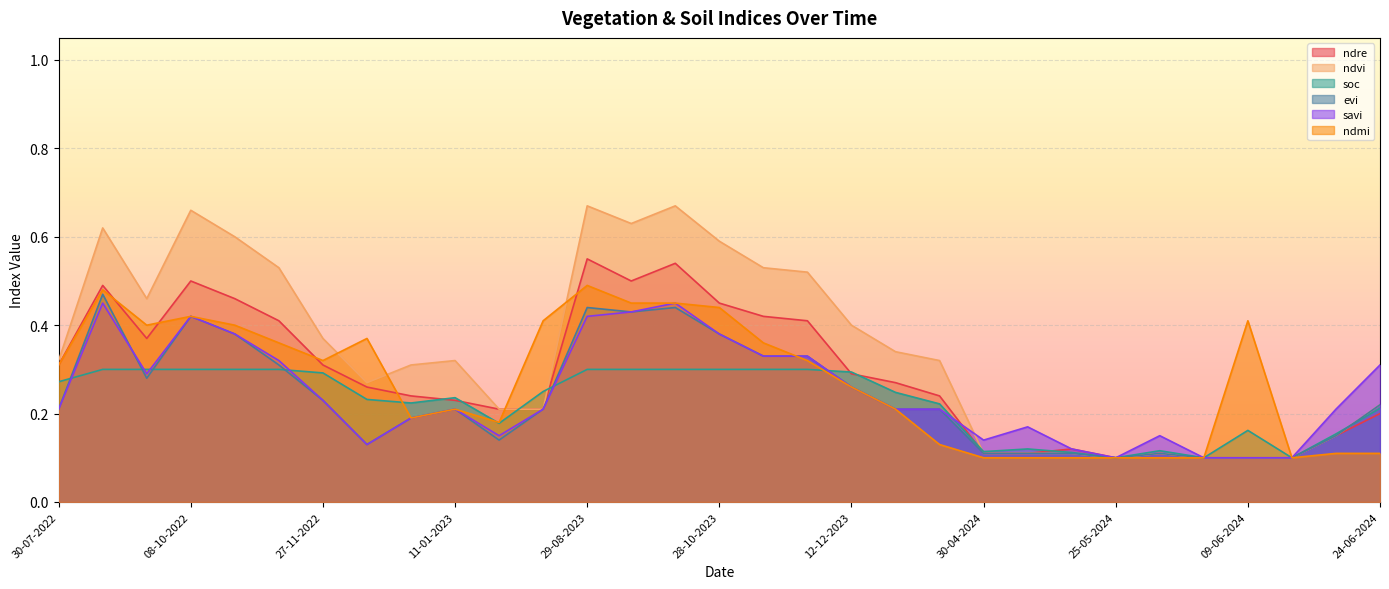

Between 30-07-2022 and 11-01-2023, which is larger?

30-07-2022